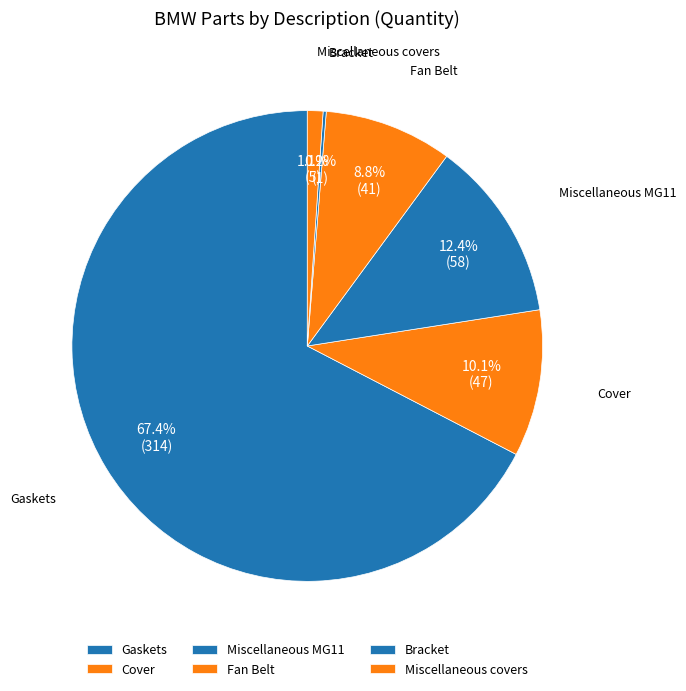

What percentage is the Miscellaneous MG11 slice, to the nearest percent?

12%